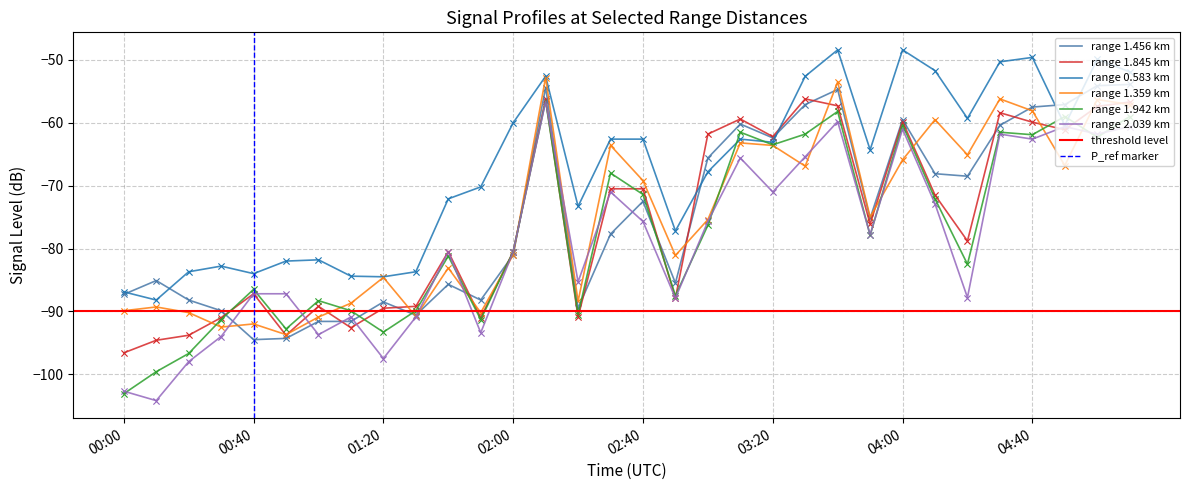

What is the total value across all series at 03:10?

-372.5